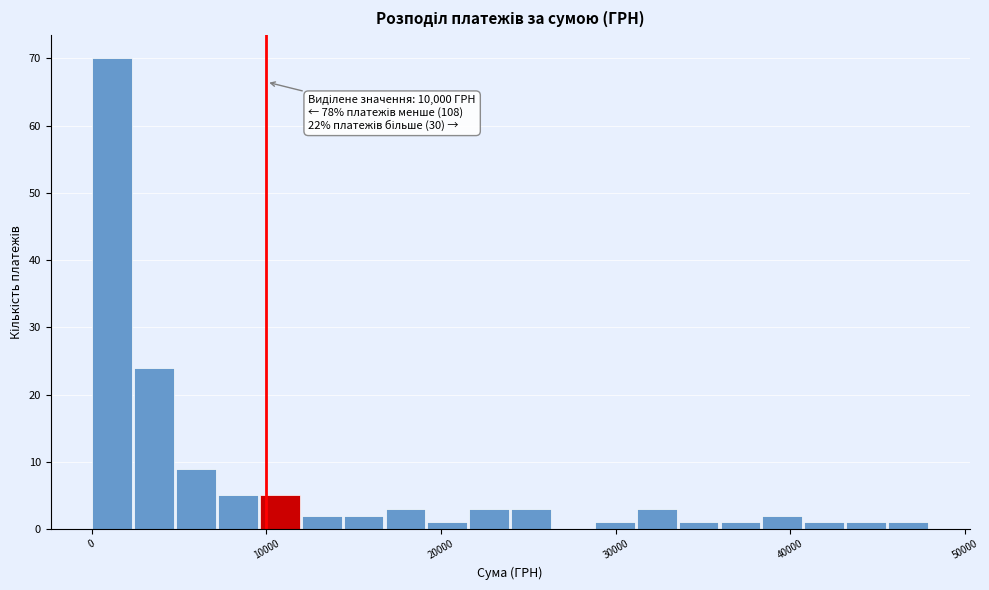

Around what value on the x-axis is the tallest bar? Give the approximate position of its centre, as read against the axis.

1000